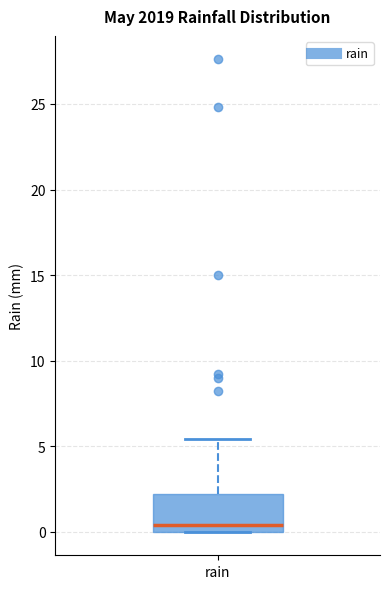

Transcribe this box plot: give where the median line is, the range the box spans, and where the two whiskers end, as read against the y-axis. The values are not printed on the chart, so give them approximately, as read against the axis.

median 0.5, box 0.0 to 2.0, whiskers 0.0 to 5.5